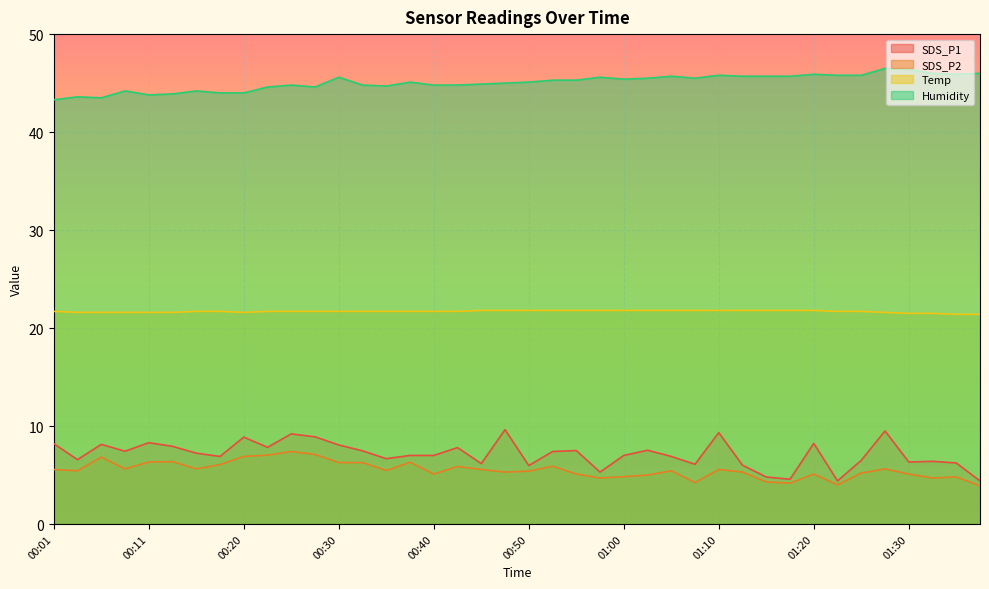

How many categories are shown in the chart?

40